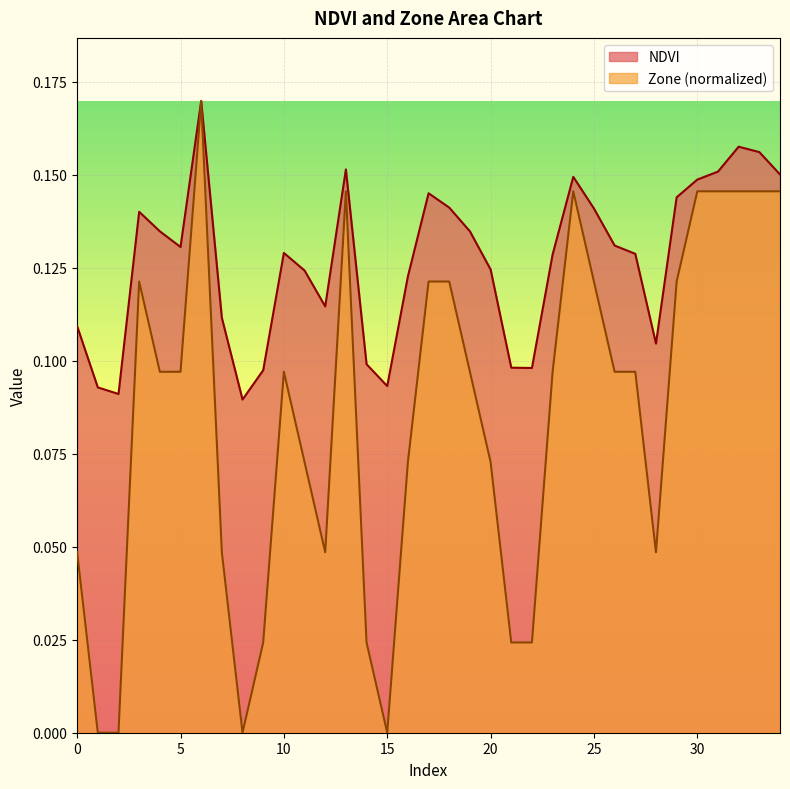

How many lines are shown in the chart?

2